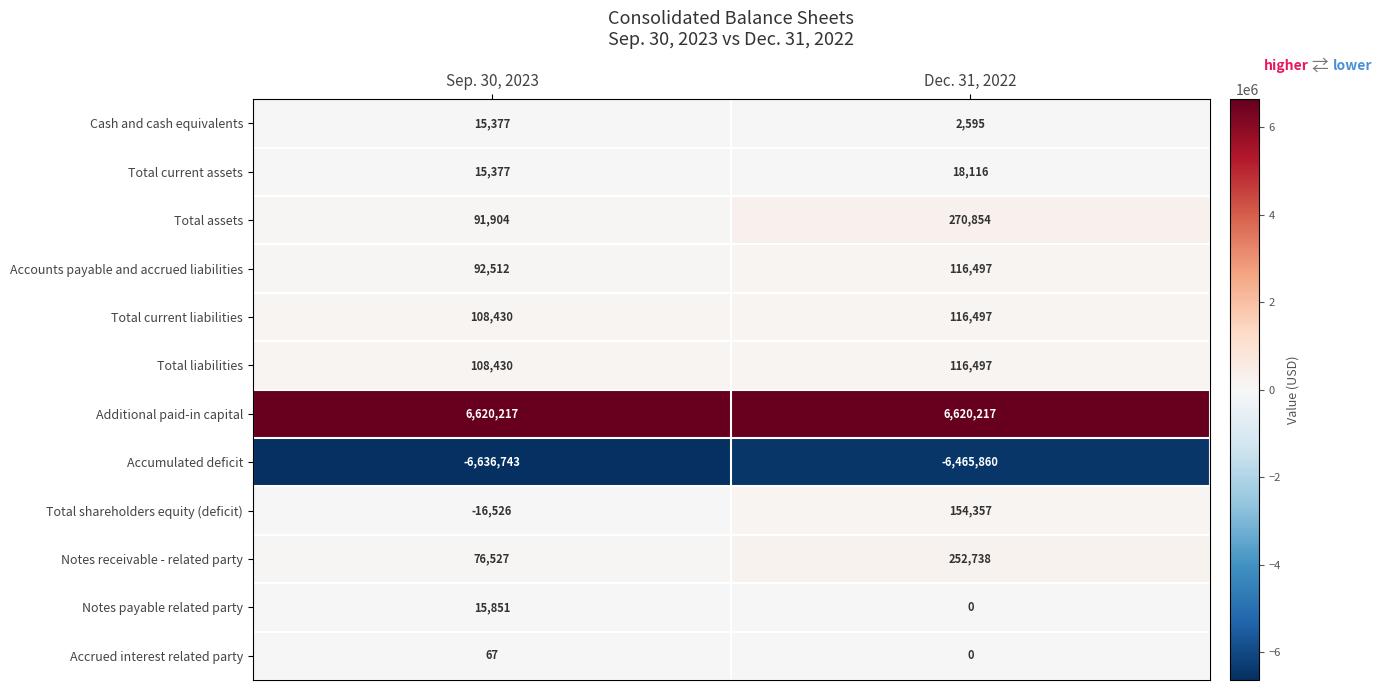

What is the difference between the Notes payable related party values at Dec. 31, 2022 and Sep. 30, 2023?

15851